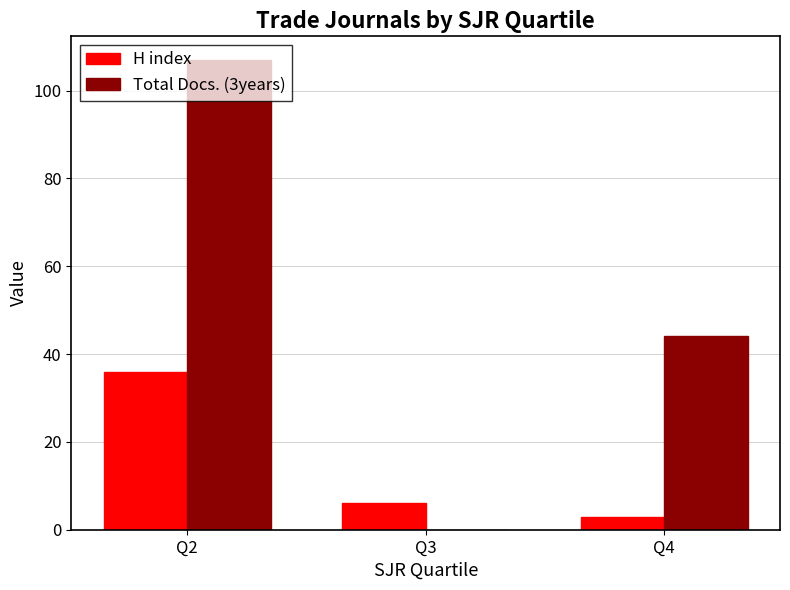

At which label is H index closest to 19?

Q3